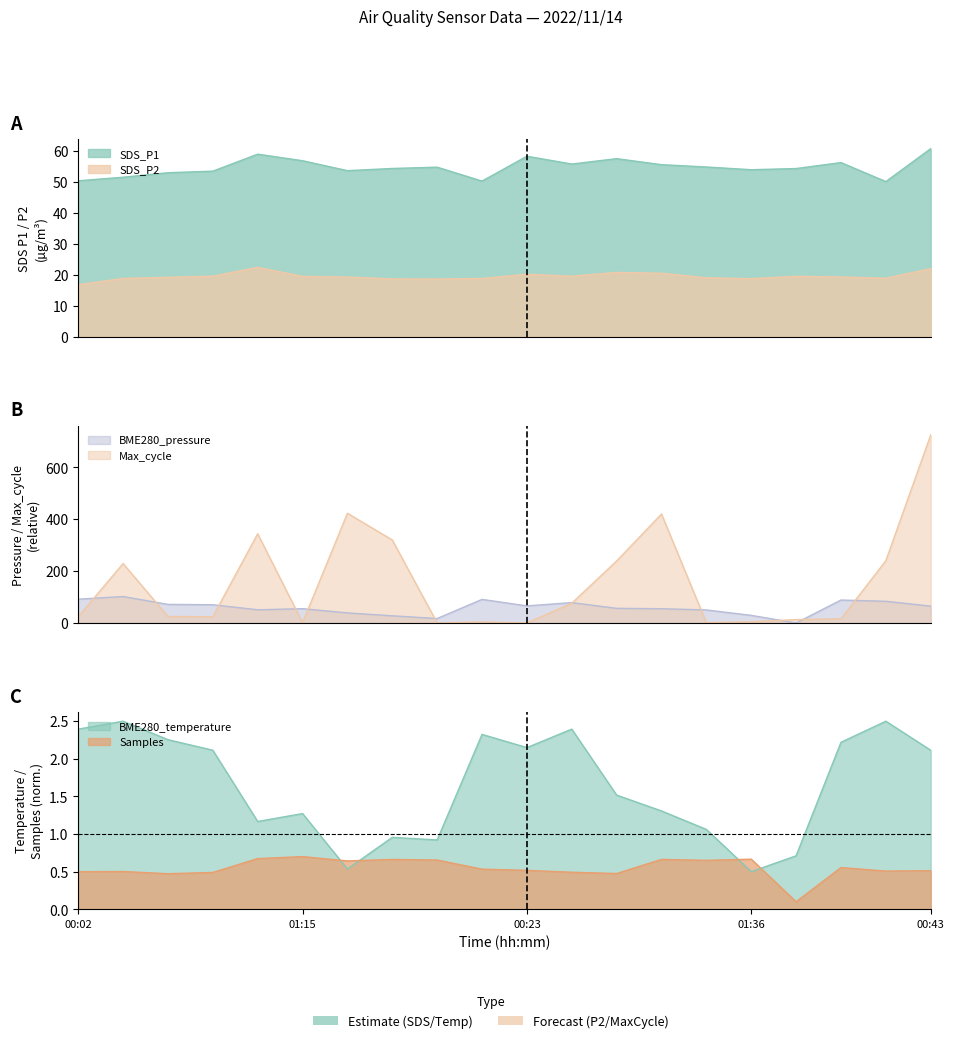

Which category has the highest value across all series?

00:43